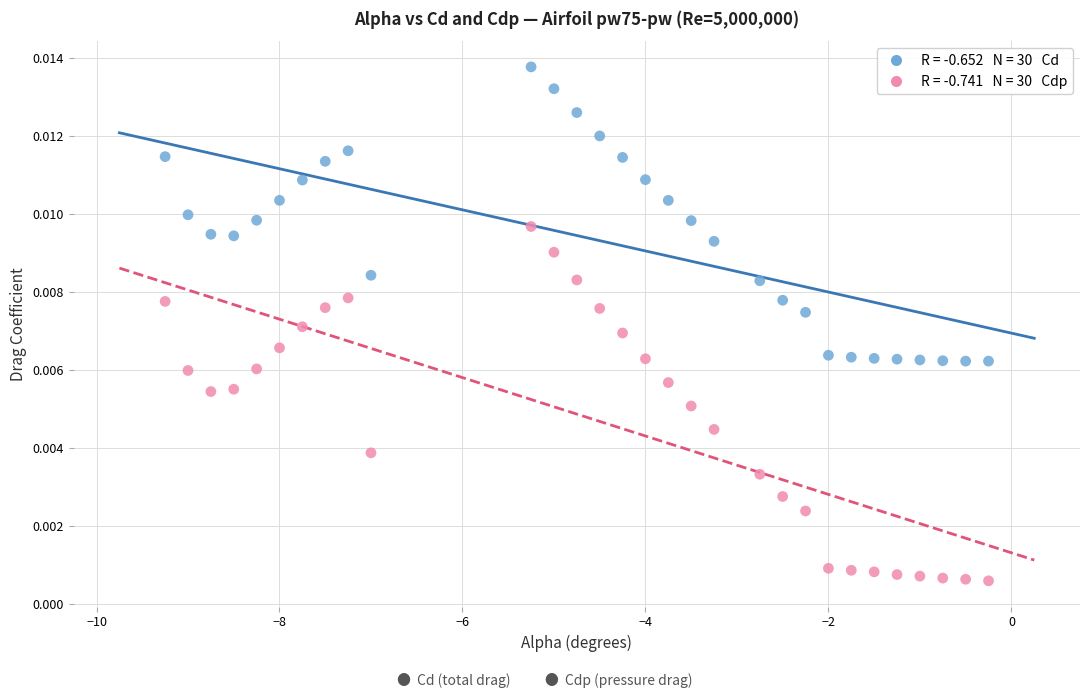

Across all data points, what is the range of X values (max minus min)?

9.0